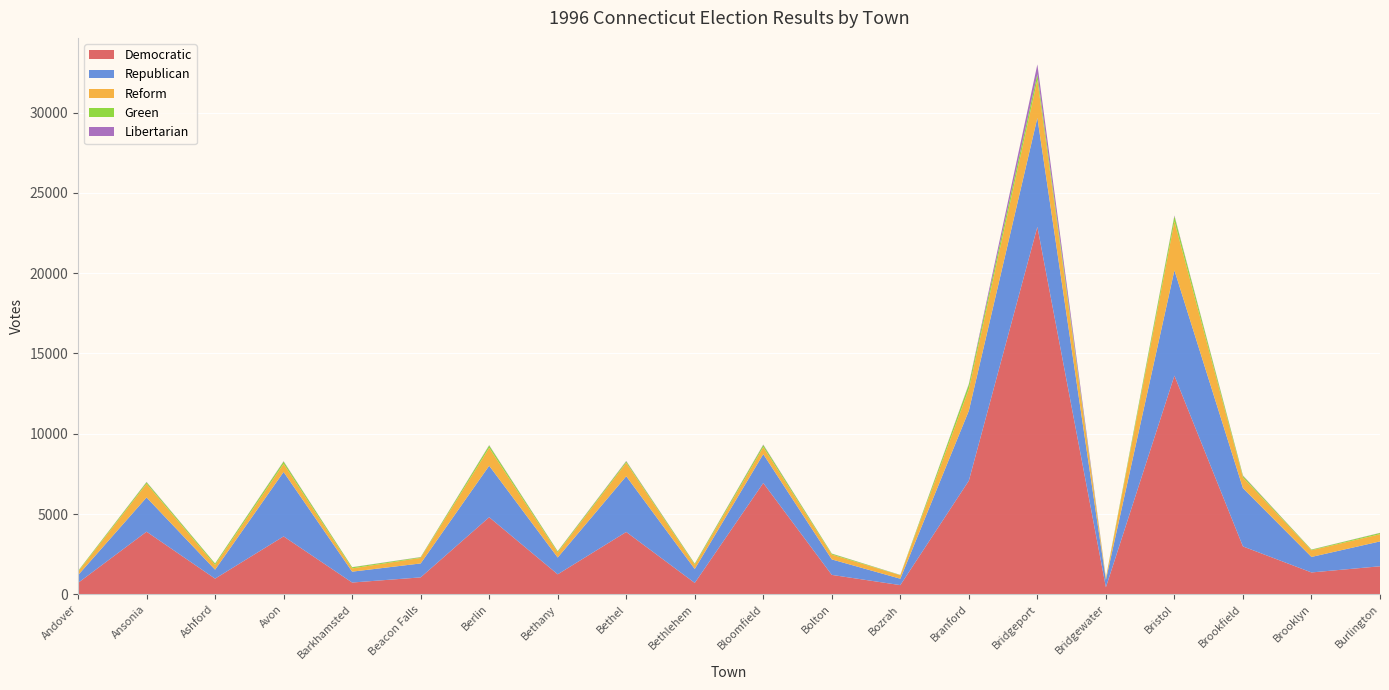

Reading left to right, transcribe all the data shown in this chart.

Democratic: Andover=711	Ansonia=3900	Ashford=977	Avon=3606	Barkhamsted=735	Beacon Falls=1055	Berlin=4800	Bethany=1246	Bethel=3883	Bethlehem=711	Bloomfield=6930	Bolton=1210	Bozrah=574	Branford=7077	Bridgeport=22883	Bridgewater=439	Bristol=13616	Brookfield=2982	Brooklyn=1363	Burlington=1747
Republican: Andover=480	Ansonia=2132	Ashford=559	Avon=4014	Barkhamsted=677	Beacon Falls=868	Berlin=3207	Bethany=1047	Bethel=3472	Bethlehem=867	Bloomfield=1800	Bolton=964	Bozrah=398	Branford=4356	Bridgeport=6785	Bridgewater=461	Bristol=6560	Brookfield=3630	Brooklyn=965	Burlington=1548
Reform: Andover=211	Ansonia=859	Ashford=294	Avon=510	Barkhamsted=204	Beacon Falls=346	Berlin=1113	Bethany=314	Bethel=840	Bethlehem=258	Bloomfield=441	Bolton=302	Bozrah=215	Branford=1353	Bridgeport=2367	Bridgewater=99	Bristol=3049	Brookfield=667	Brooklyn=415	Burlington=449
Green: Andover=49	Ansonia=92	Ashford=85	Avon=138	Barkhamsted=69	Beacon Falls=41	Berlin=149	Bethany=66	Bethel=86	Bethlehem=65	Bloomfield=130	Bolton=55	Bozrah=16	Branford=281	Bridgeport=353	Bridgewater=23	Bristol=325	Brookfield=99	Brooklyn=40	Burlington=75
Libertarian: Andover=6	Ansonia=18	Ashford=9	Avon=21	Barkhamsted=7	Beacon Falls=11	Berlin=21	Bethany=13	Bethel=25	Bethlehem=12	Bloomfield=26	Bolton=8	Bozrah=6	Branford=35	Bridgeport=609	Bridgewater=7	Bristol=43	Brookfield=25	Brooklyn=7	Burlington=10